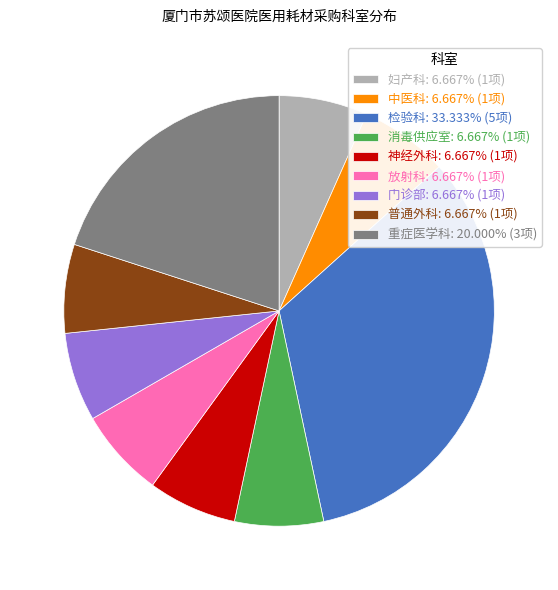

The 门诊部 slice represents 1% of the pie. True or false?

False